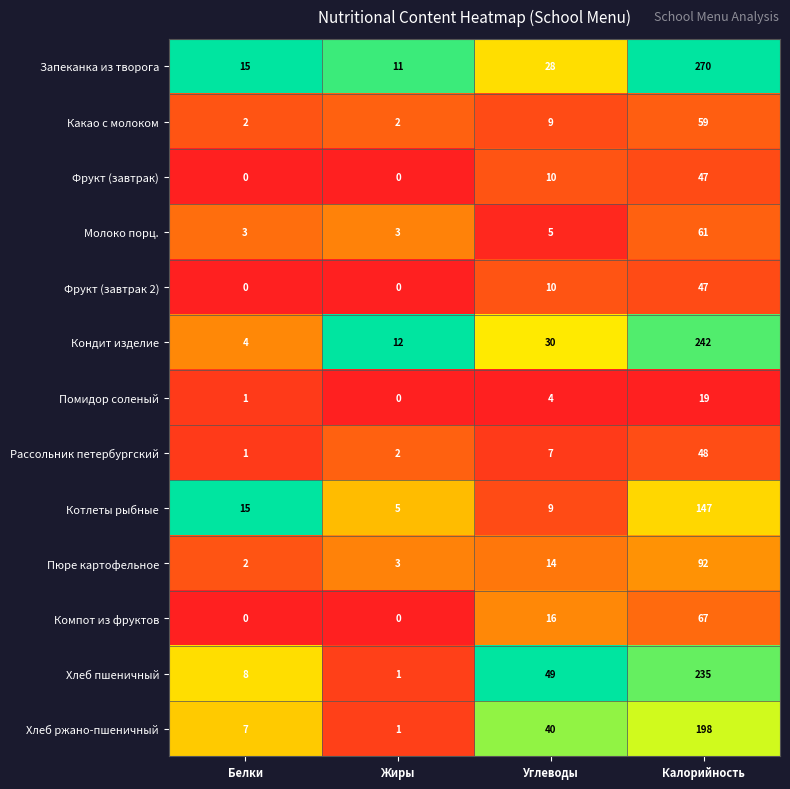

What is the difference between the Кондит изделие values at Углеводы and Жиры?

18